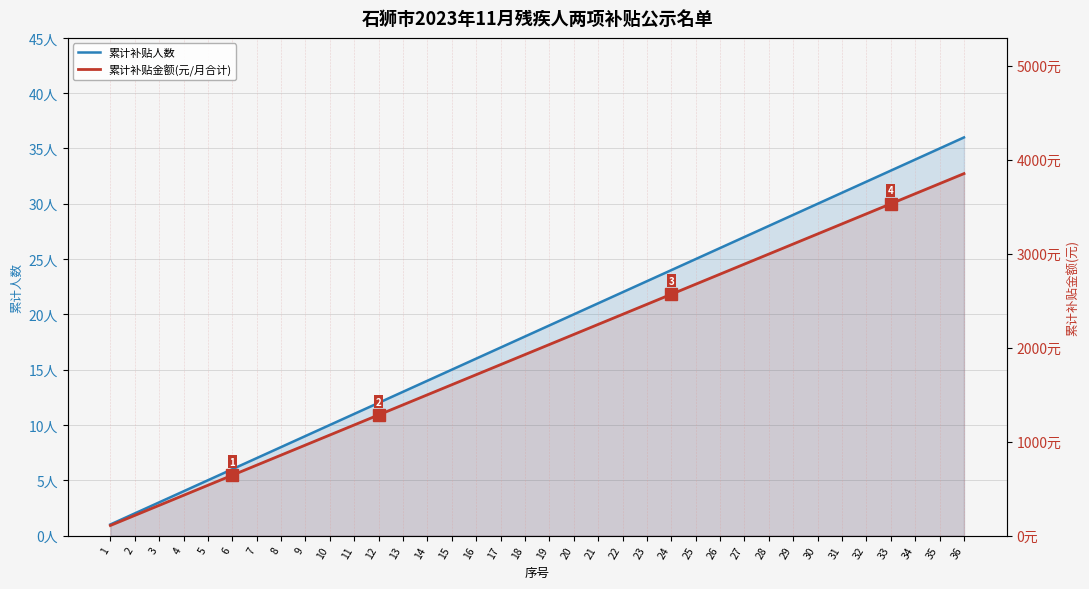

Between 5 and 14, which series saw the biggest shift?

累计补贴金额(元/月合计)